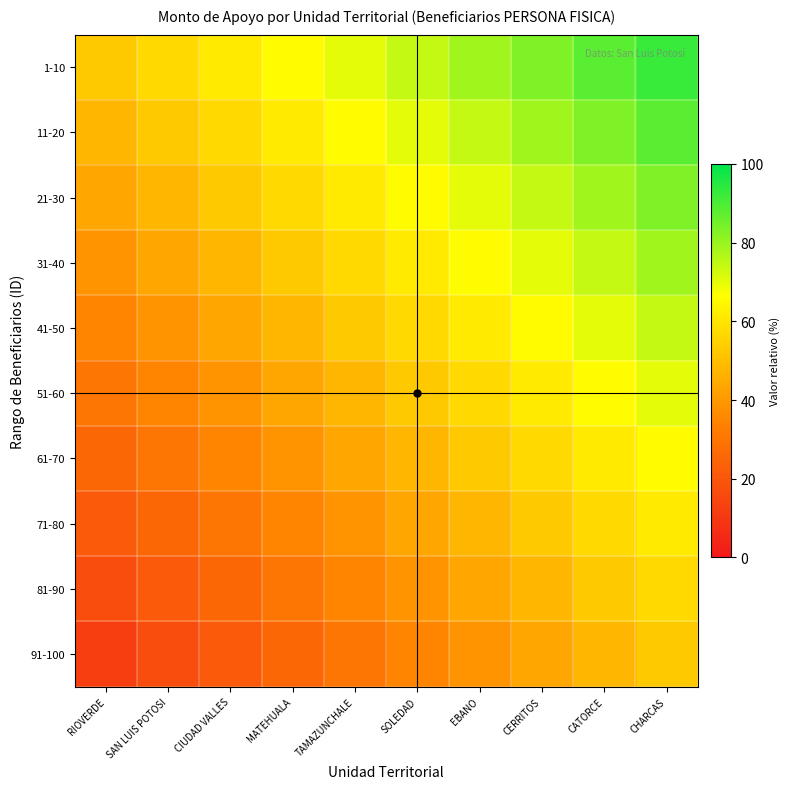

How many categories are shown in the chart?

10